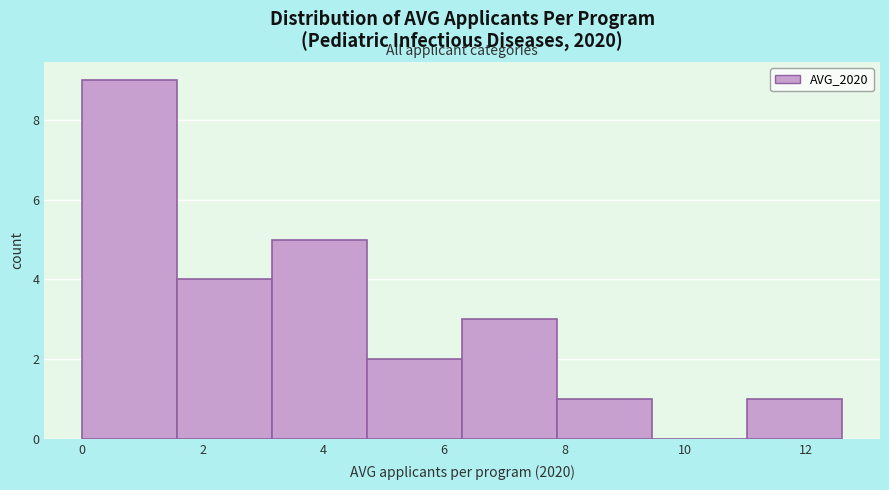

How tall is the bar that spans 1.6 to 3.2 on the x-axis? Neither the bar edges nor the heights are printed on the chart, so give them approximately, as read against the axes.

4